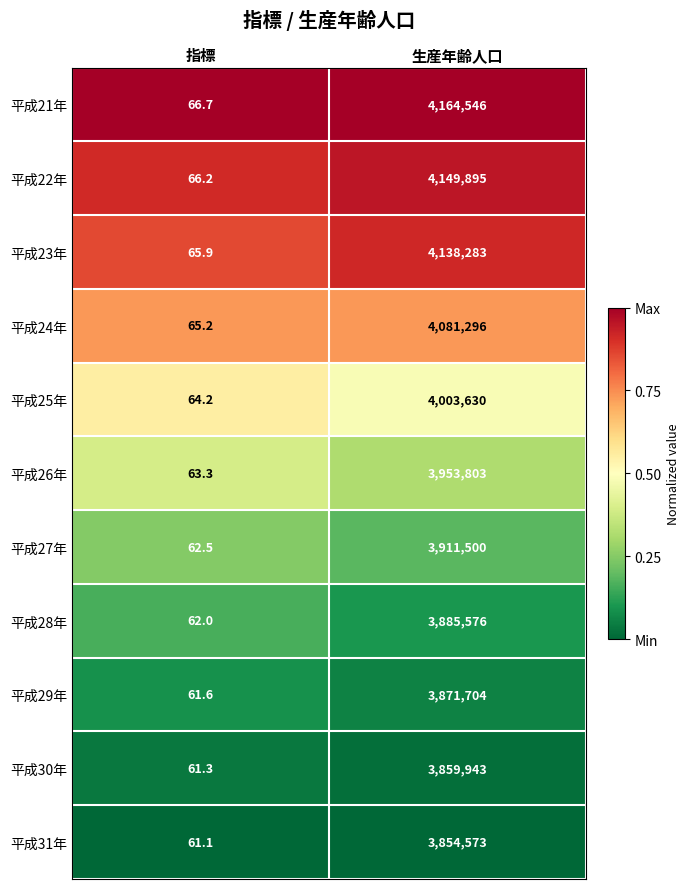

Reading left to right, extract all data points from this chart.

平成21年: 指標=66.7	生産年齢人口=4164546.0
平成22年: 指標=66.2	生産年齢人口=4149895.0
平成23年: 指標=65.9	生産年齢人口=4138283.0
平成24年: 指標=65.2	生産年齢人口=4081296.0
平成25年: 指標=64.2	生産年齢人口=4003630.0
平成26年: 指標=63.3	生産年齢人口=3953803.0
平成27年: 指標=62.5	生産年齢人口=3911500.0
平成28年: 指標=62.0	生産年齢人口=3885576.0
平成29年: 指標=61.6	生産年齢人口=3871704.0
平成30年: 指標=61.3	生産年齢人口=3859943.0
平成31年: 指標=61.1	生産年齢人口=3854573.0